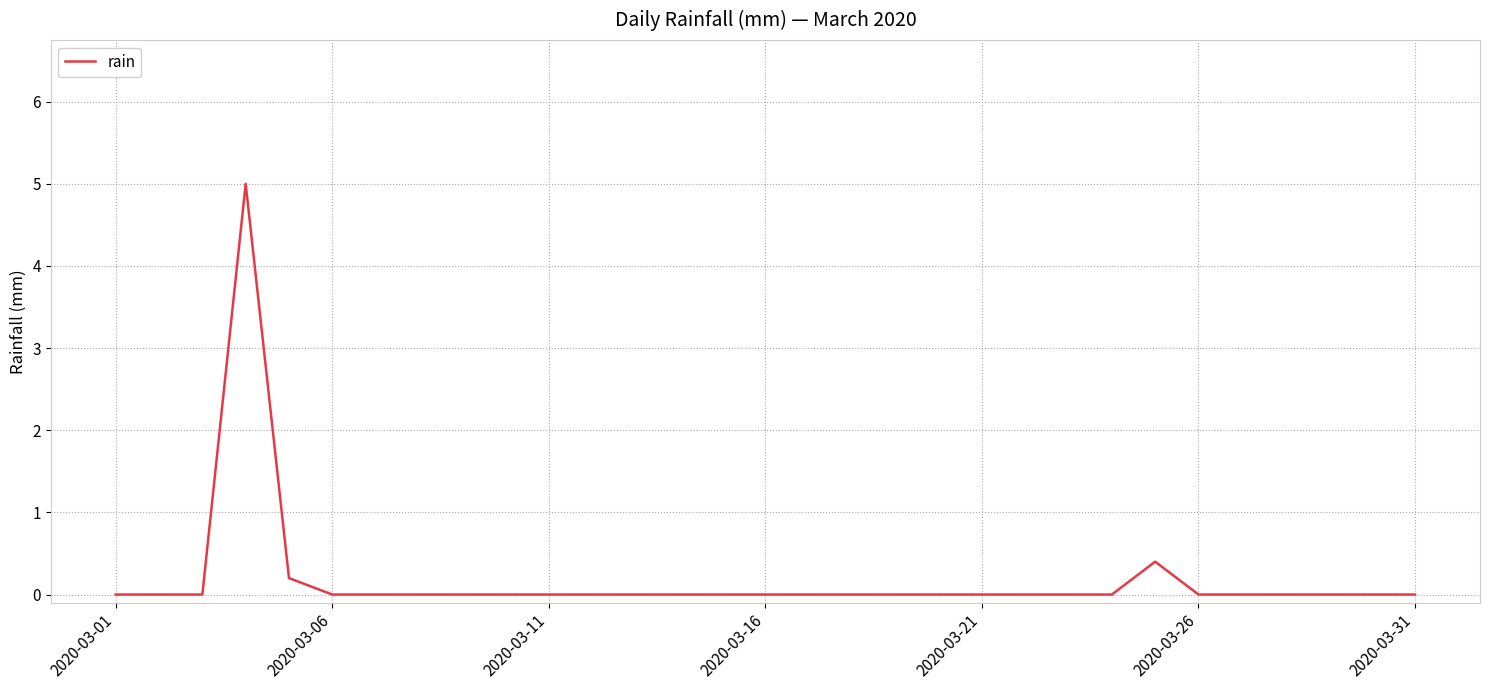

Reading left to right, extract all data points from this chart.

0.0	0.0	0.0	5.0	0.2	0.0	0.0	0.0	0.0	0.0	0.0	0.0	0.0	0.0	0.0	0.0	0.0	0.0	0.0	0.0	0.0	0.0	0.0	0.0	0.4	0.0	0.0	0.0	0.0	0.0	0.0